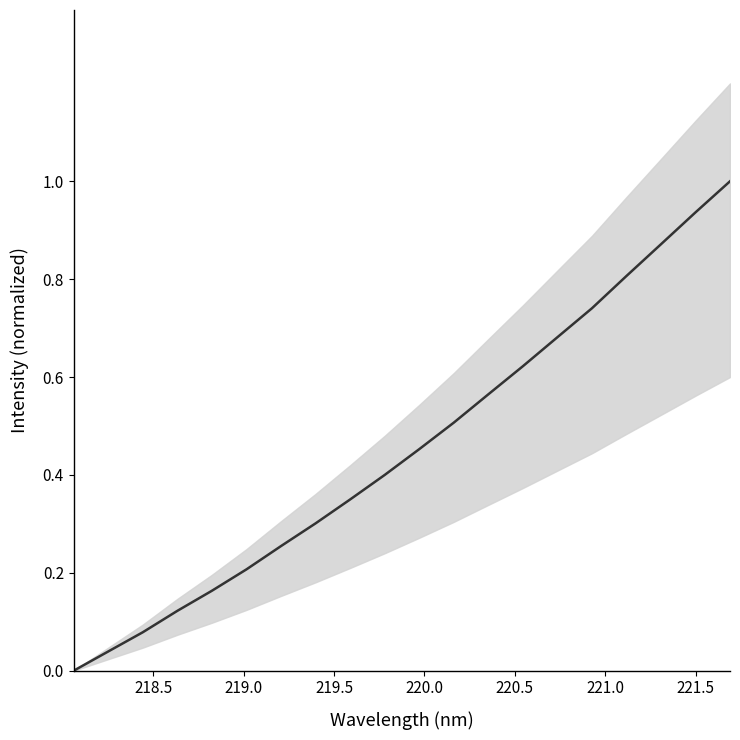

What is the value of the 4th point from the left?

0.1